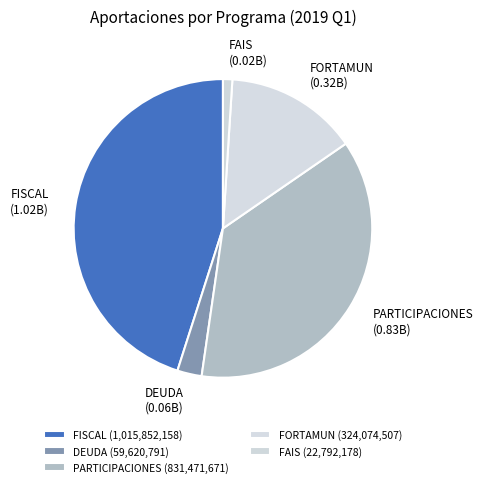

To the nearest percent, what is the average slice percentage?

20%